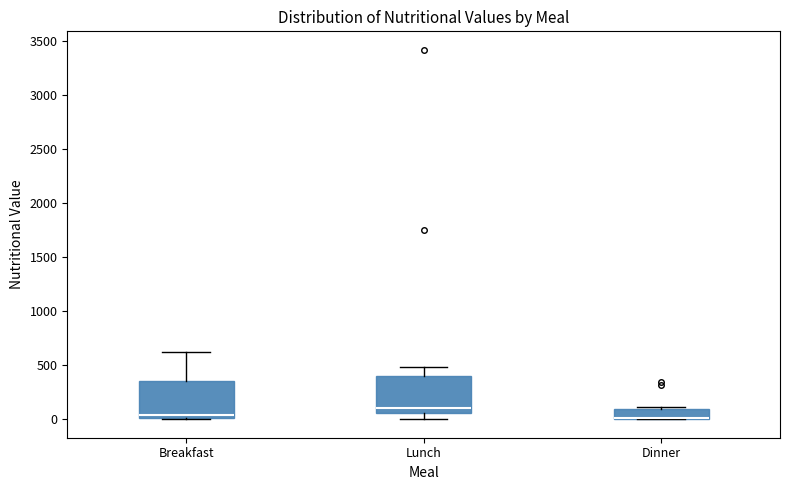

Reading left to right, transcribe this box plot: for each box, give where its median line is, the range the box spans, and where its two whiskers end, as read against the y-axis. The values are not printed on the chart, so give them approximately, as read against the axis.

Breakfast: median 50, box 0 to 350, whiskers 0 to 600
Lunch: median 100, box 50 to 400, whiskers 0 to 500
Dinner: median 0 (drawn on the box's lower edge), box 0 to 100, whiskers 0 to 100 (just above the box's upper edge)